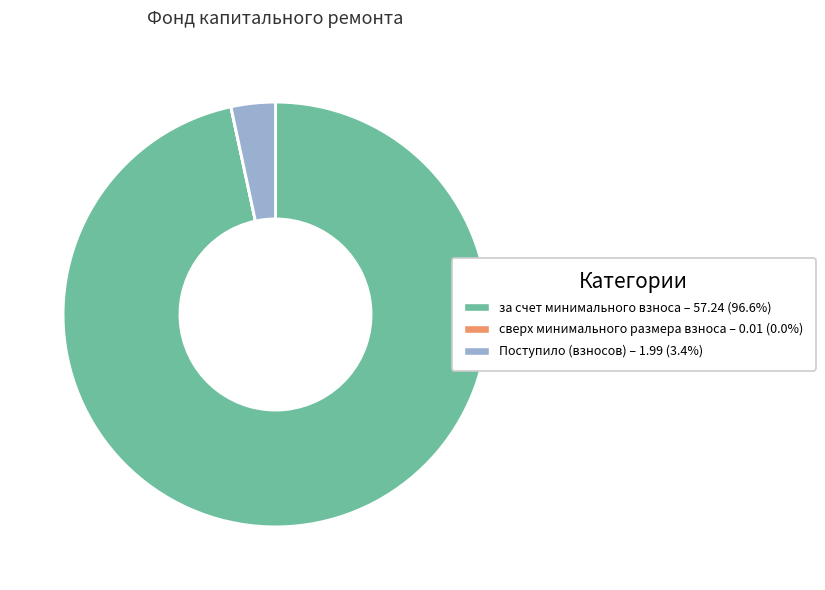

Is there any slice that represents more than half of the pie?

Yes